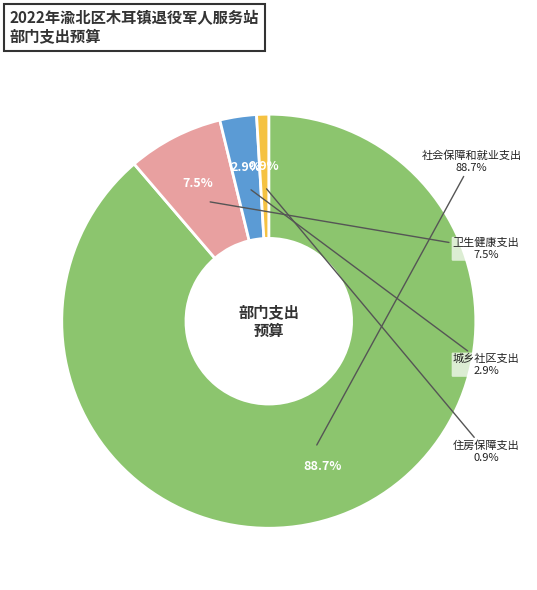

Rank the categories by value from highest to lowest.

社会保障和就业支出, 卫生健康支出, 城乡社区支出, 住房保障支出